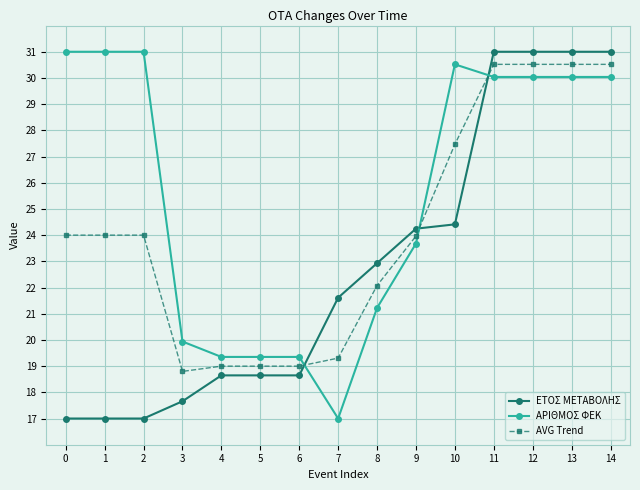

Is the value of ΕΤΟΣ ΜΕΤΑΒΟΛΗΣ at 14 greater than the value of ΑΡΙΘΜΟΣ ΦΕΚ at 12?

Yes